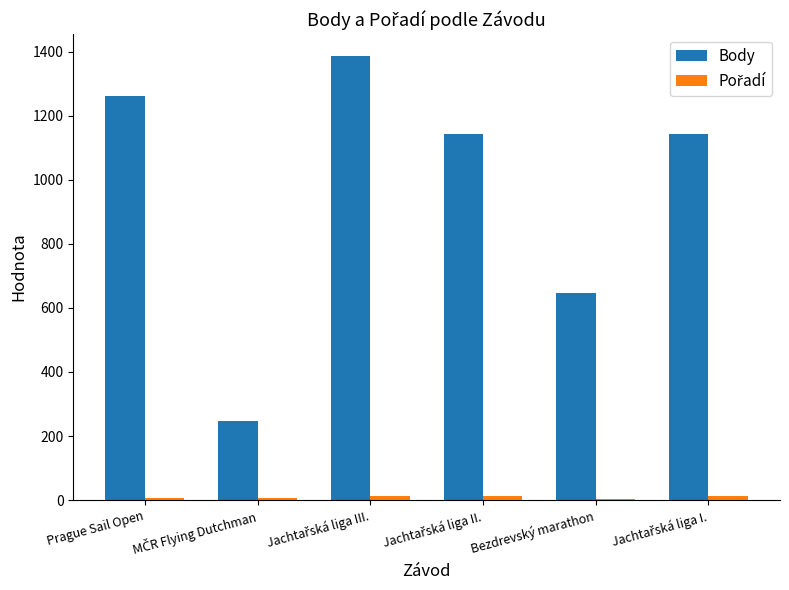

What is the maximum value shown in the chart?

1385